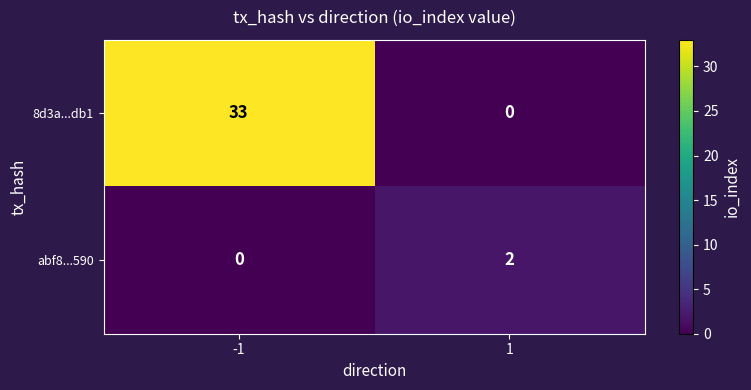

Count the number of data series in this chart.

2